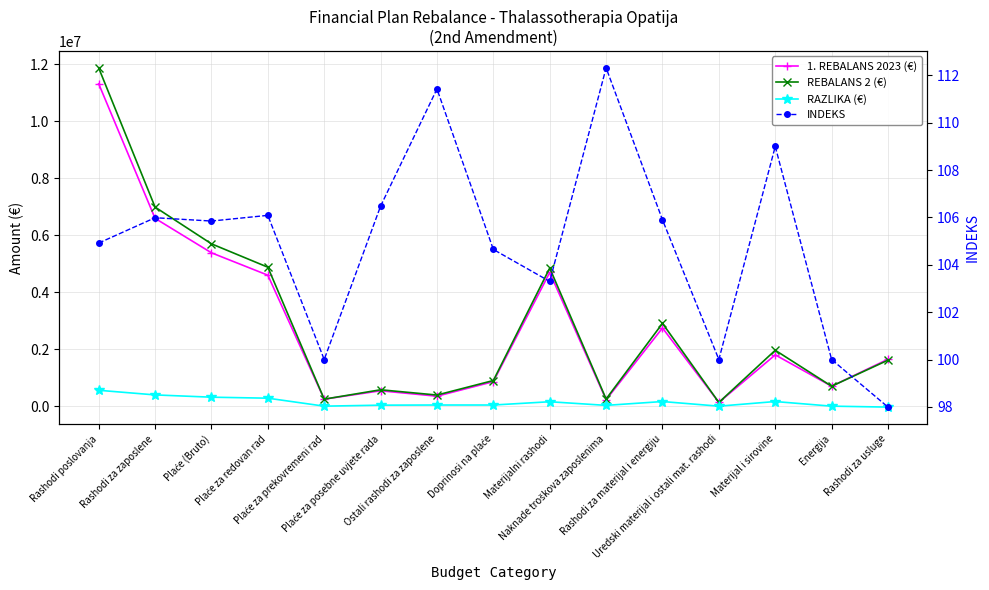

What is the value of the INDEKS point at the 15th from the left?

98.0